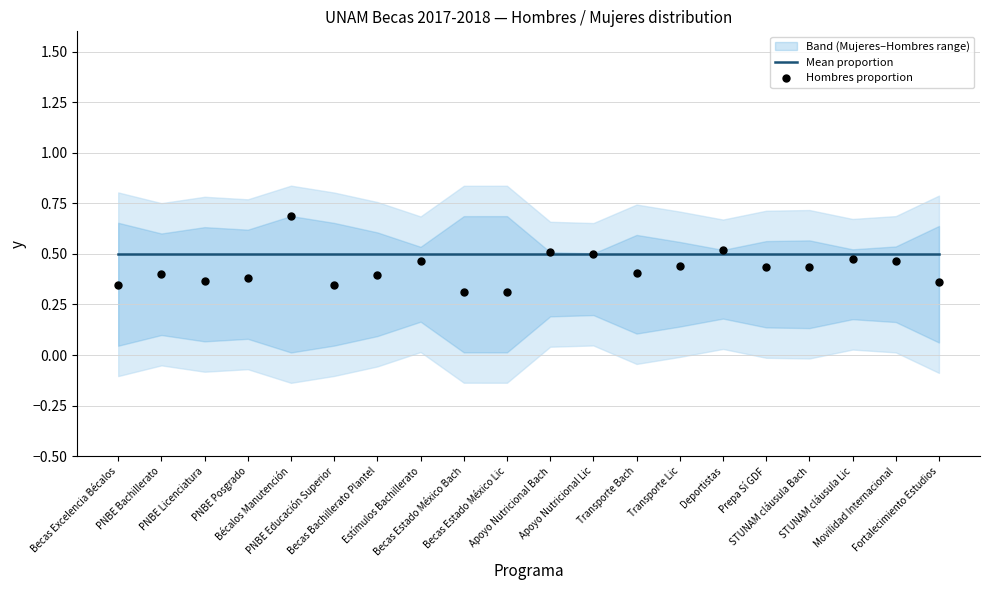

At how many categories does at least one series exceed 0?

20